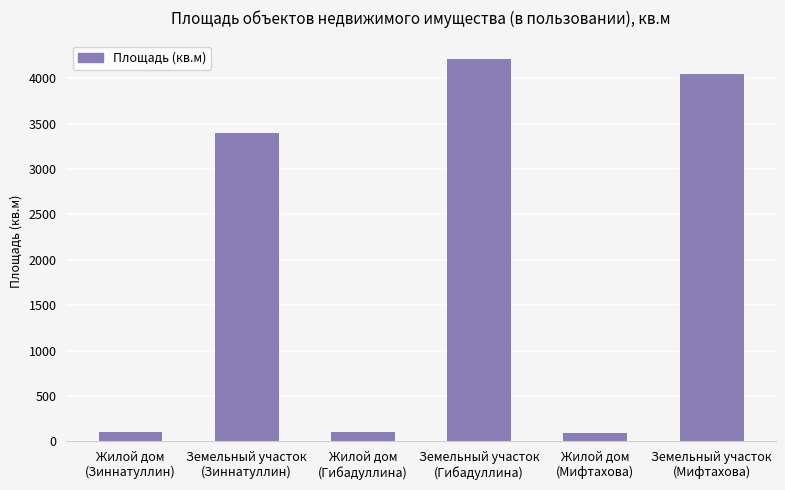

What is the value of the 6th bar from the left?

4052.0